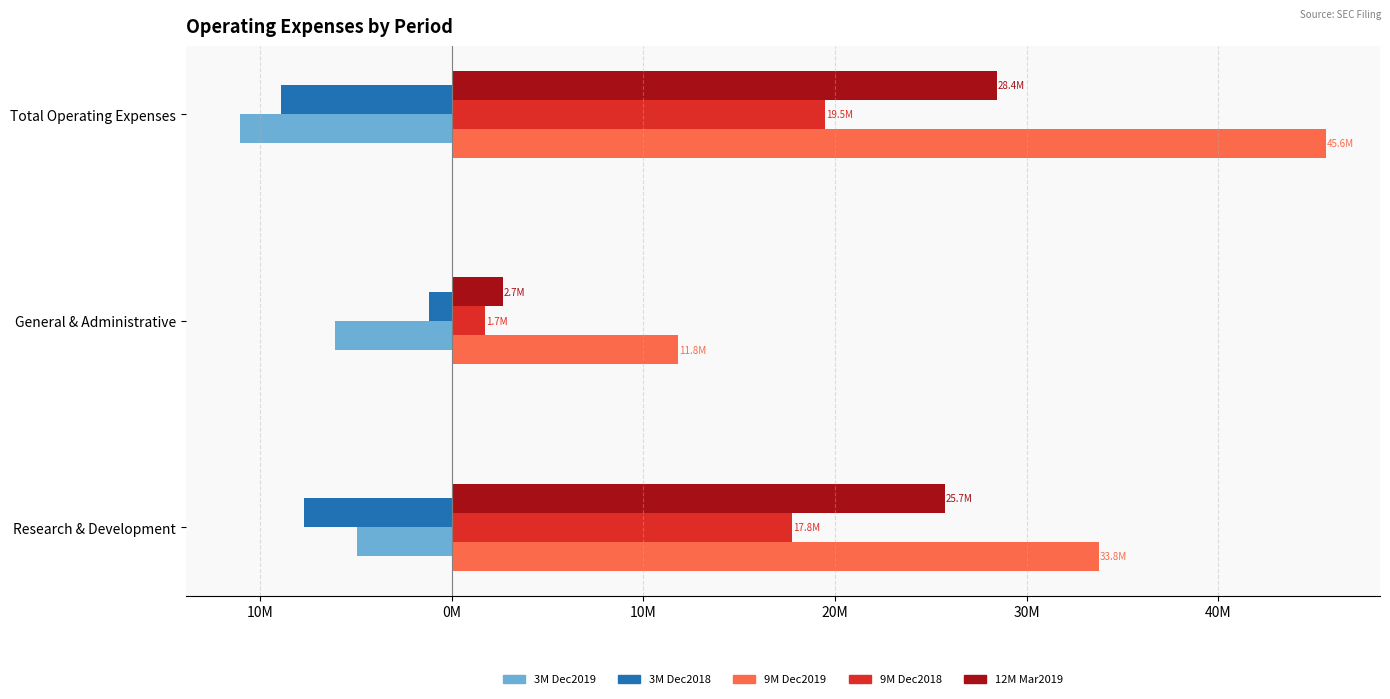

Which series has the widest spread of values?

9M Dec2019